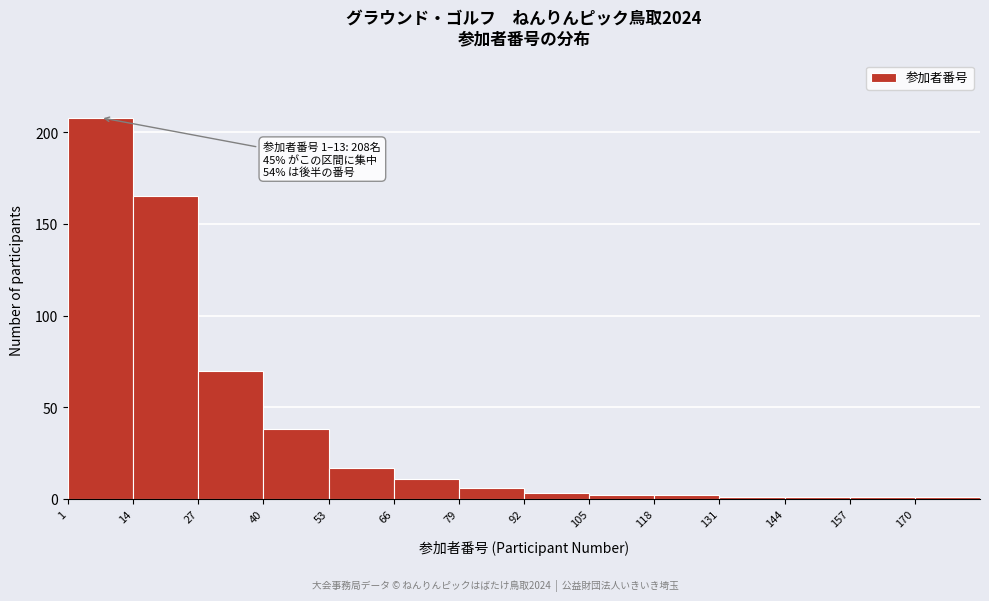

Which range on the x-axis has the tallest bar?

1 to 14